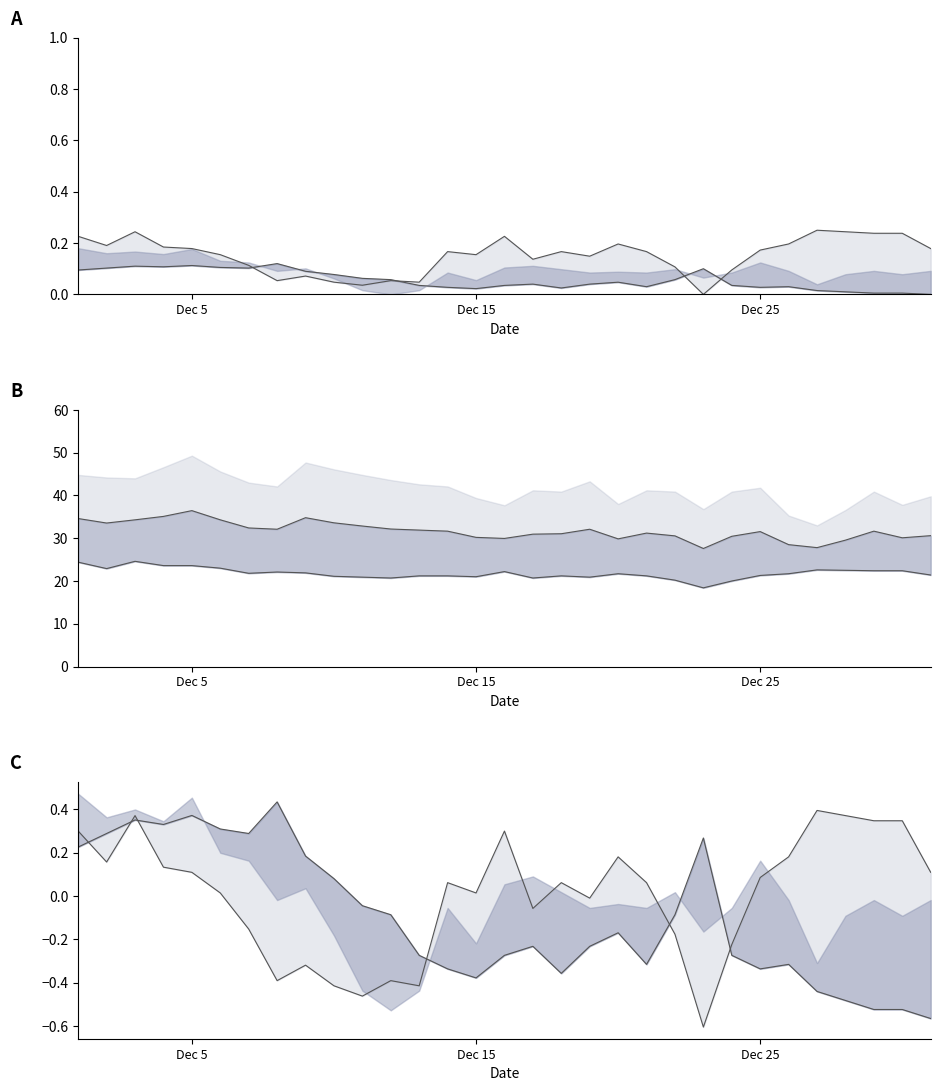

Which series has the largest range (max minus min)?

Series B mid line